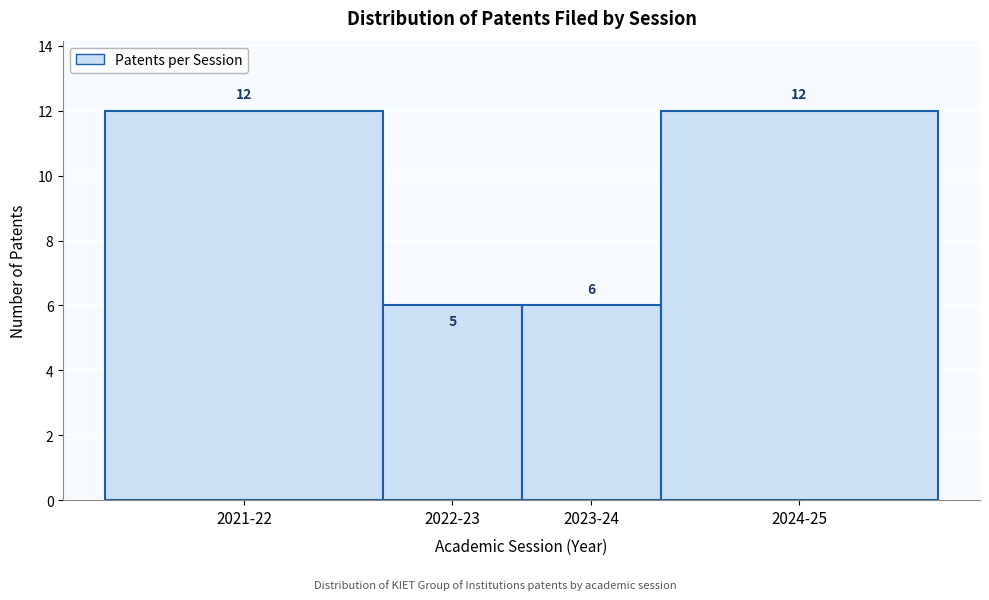

Reading right to left, transcribe all the data shown in this chart.

2024-25=12	2023-24=6	2022-23=6	2021-22=12